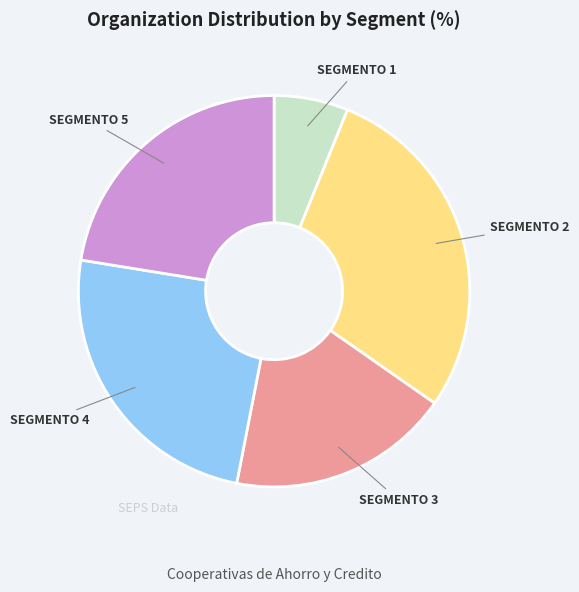

Combined, do SEGMENTO 5 and SEGMENTO 2 account for over 50%?

Yes